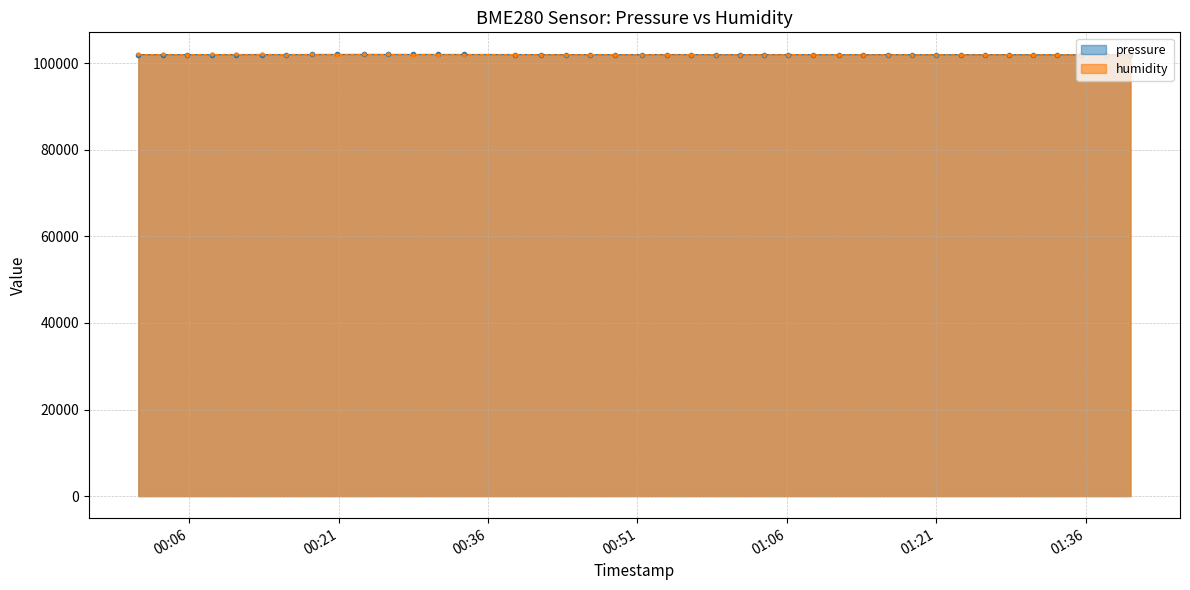

Between 2023-03-03T00:58:51 and 2023-03-03T01:33:08, which series saw the biggest shift?

pressure